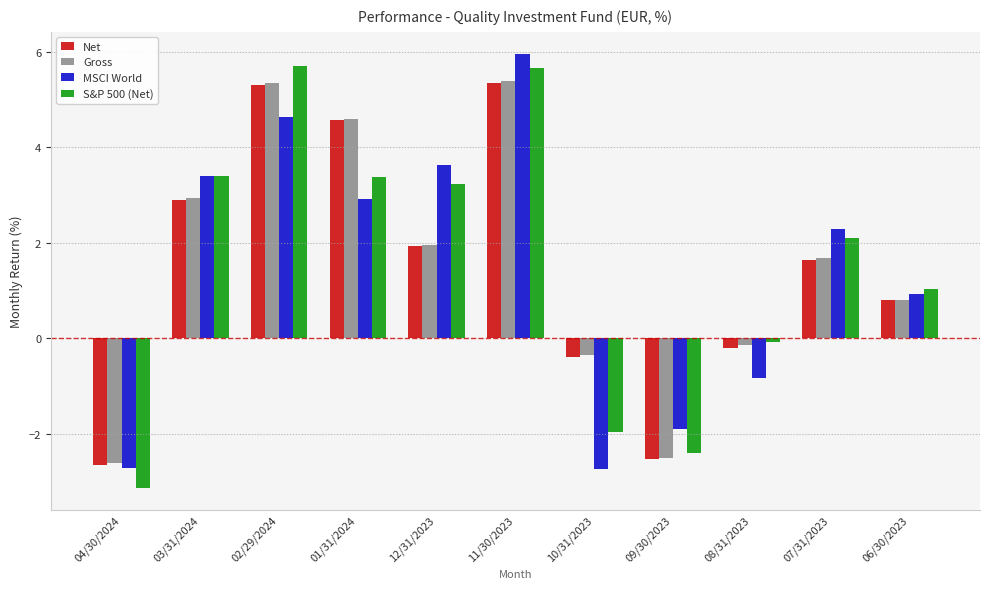

Rank the series at 06/30/2023 from highest to lowest value.

S&P 500 (Net), MSCI World, Net, Gross